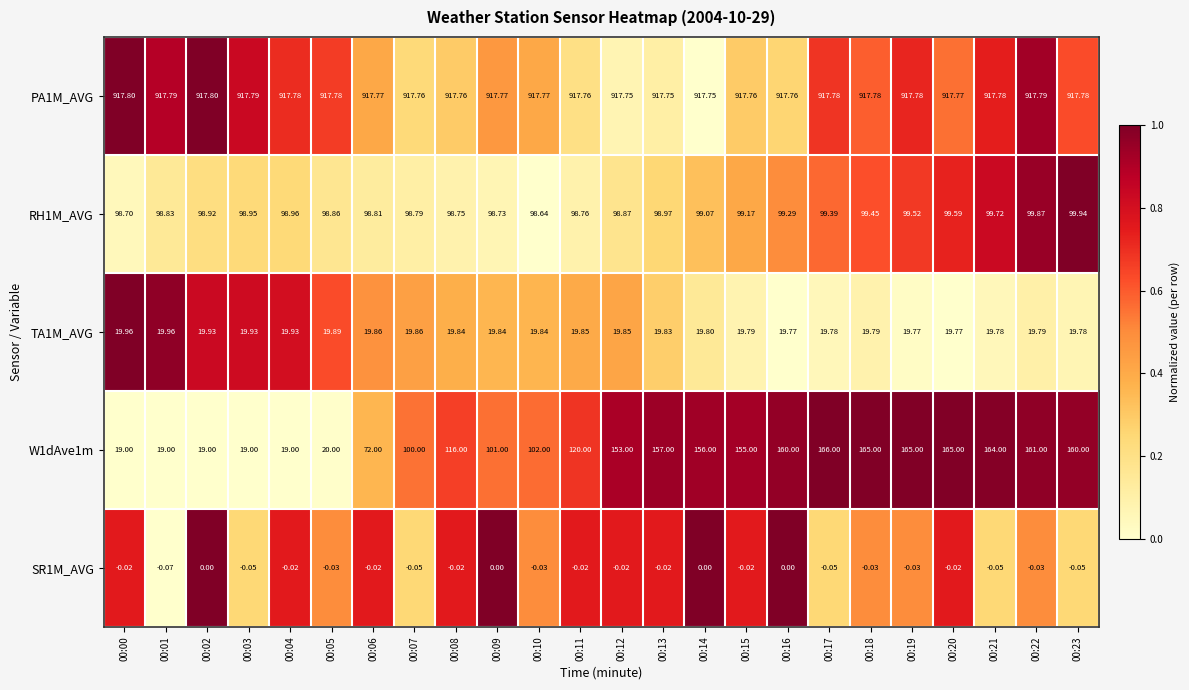

What is the total value across all series at 00:17?

1202.9